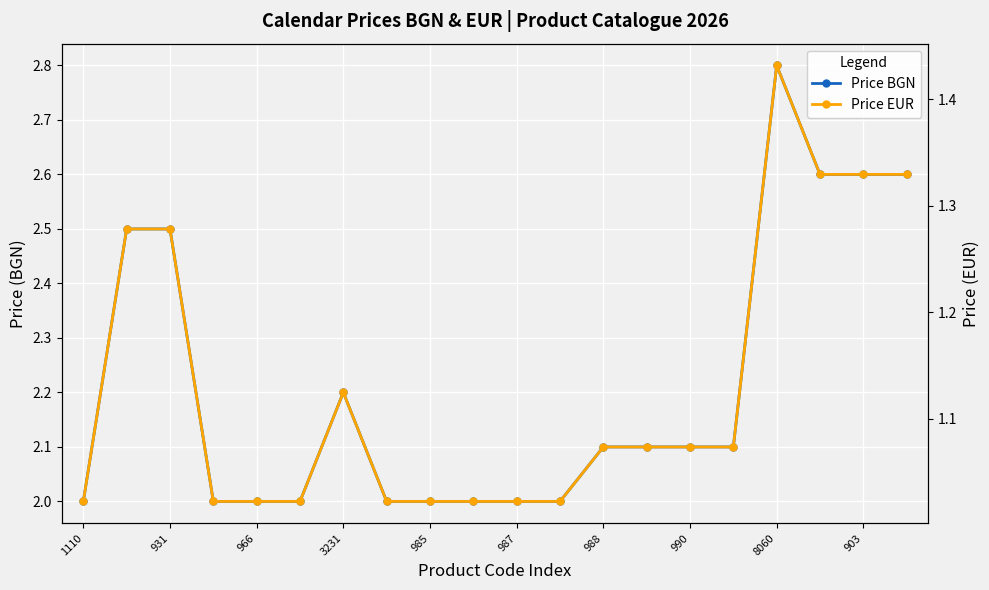

What is the approximate value of Price BGN at 988?

2.1